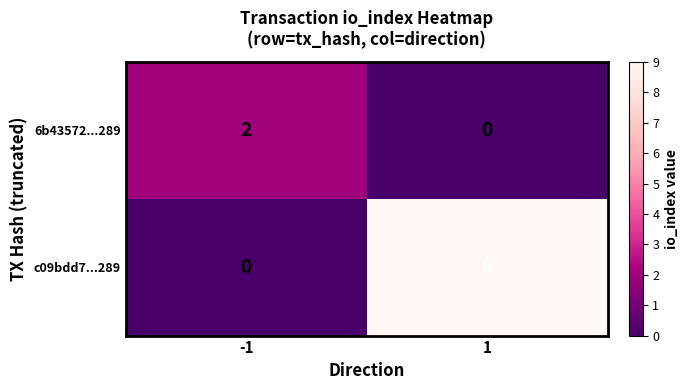

What is the difference between the c09bdd7...289 values at -1 and 1?

9